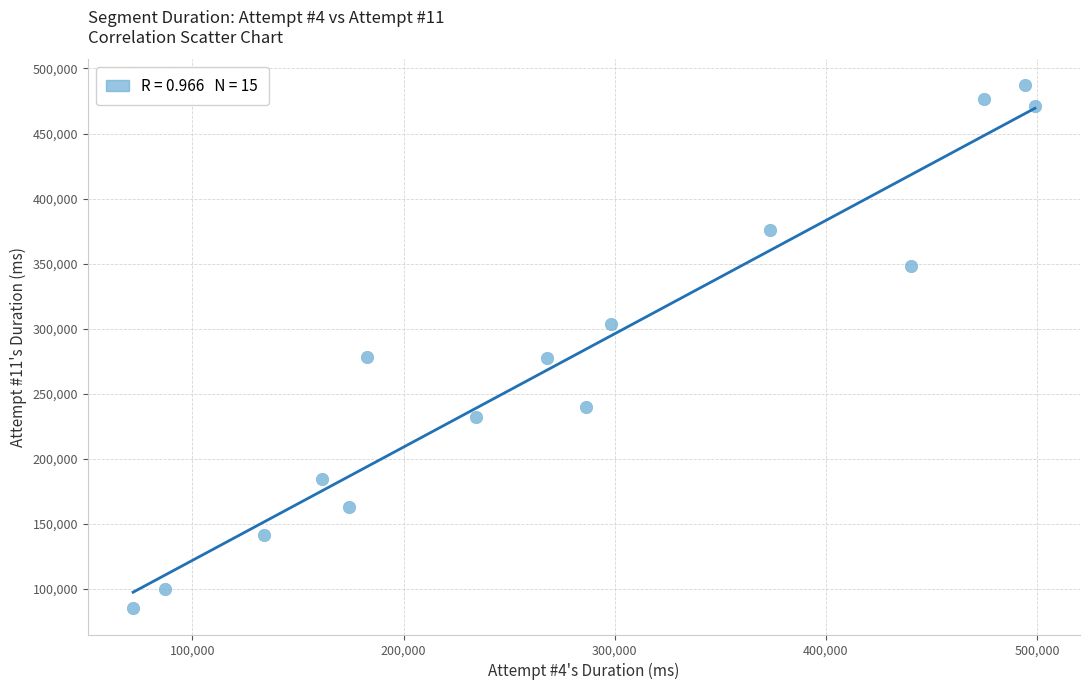

What is the range of X values (max minus min)?

427017